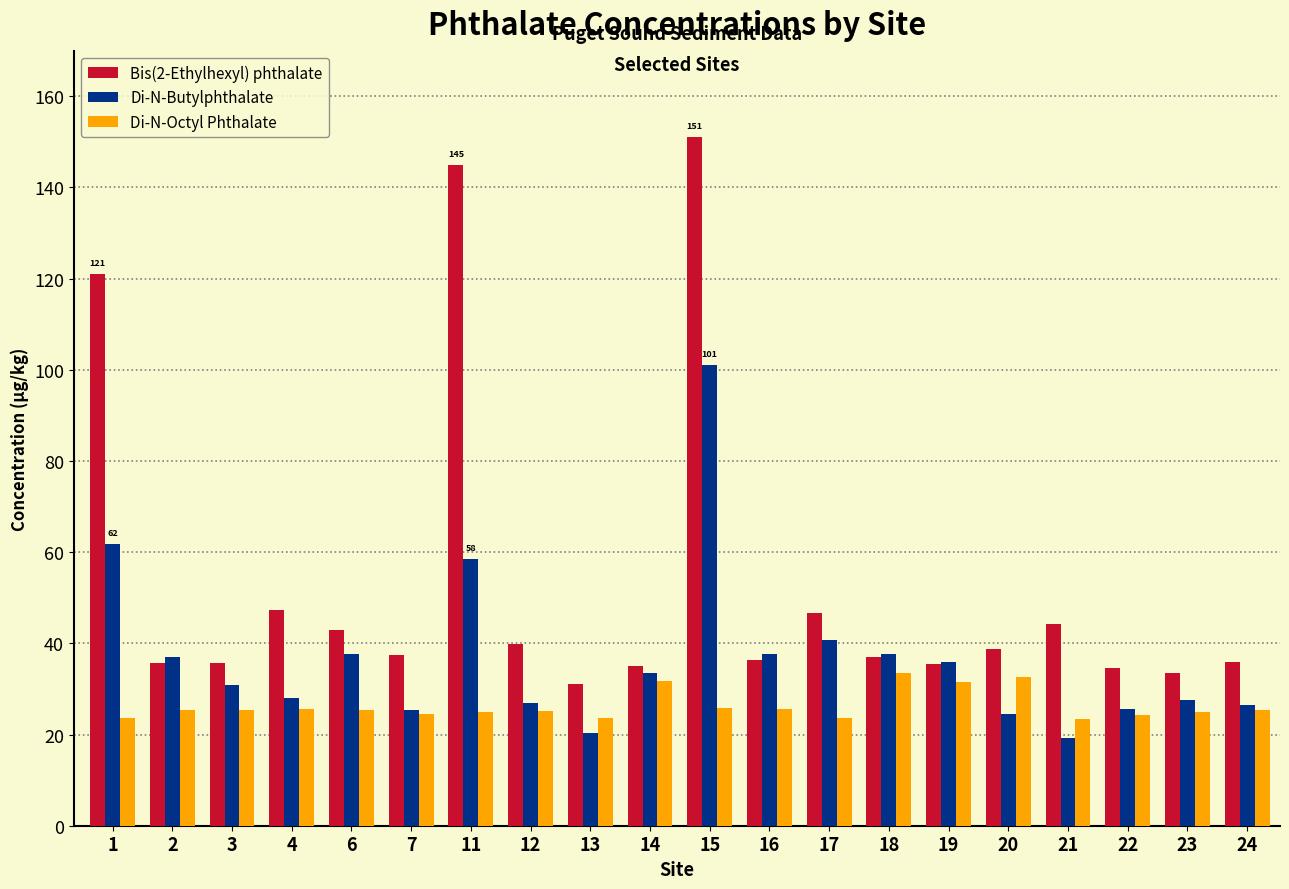

Which series has the largest range (max minus min)?

Bis(2-Ethylhexyl) phthalate